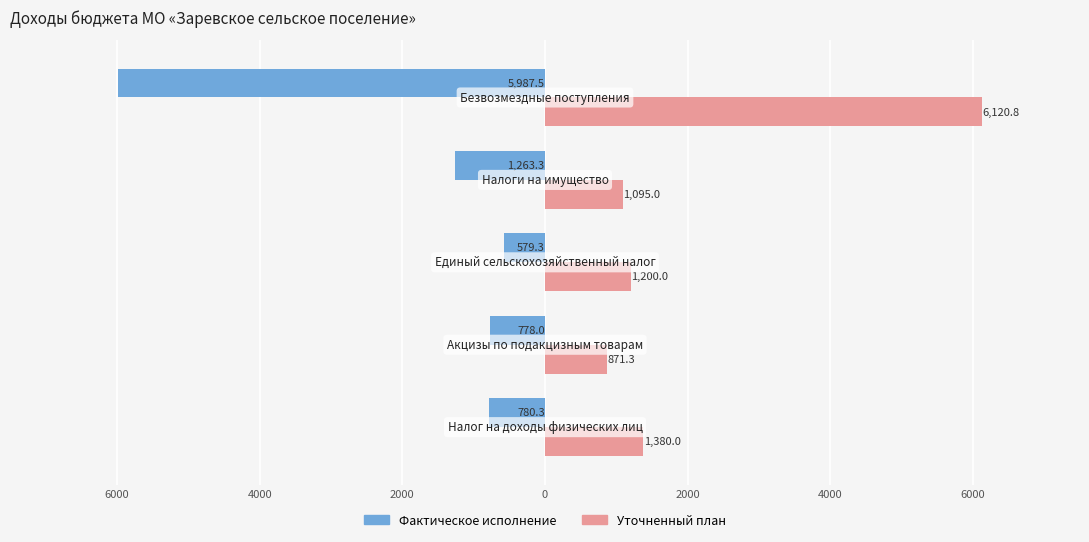

What are all the series names shown in the legend?

Фактическое исполнение, Уточненный план